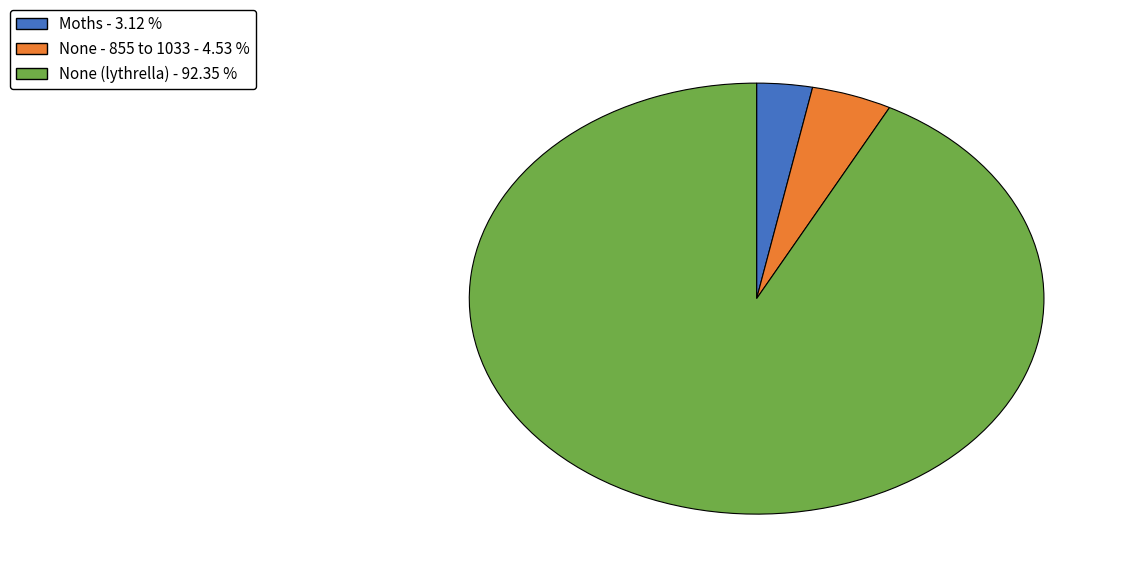

Which slice represents more than half of the pie?

None (lythrella)